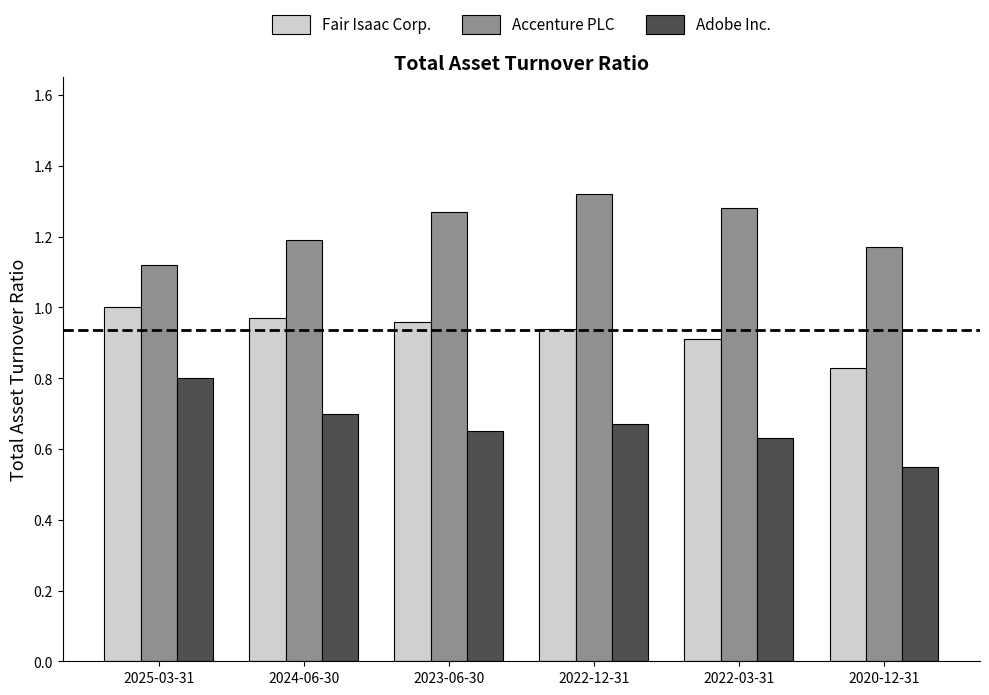

At which label does Accenture PLC reach its minimum?

2025-03-31